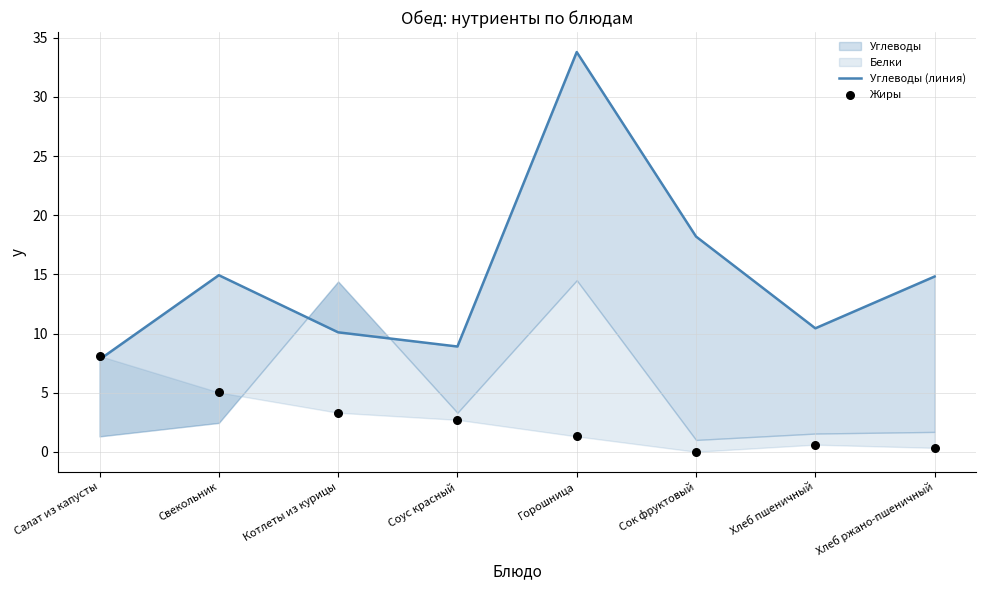

At which category is the sum across all series the highest?

Горошница